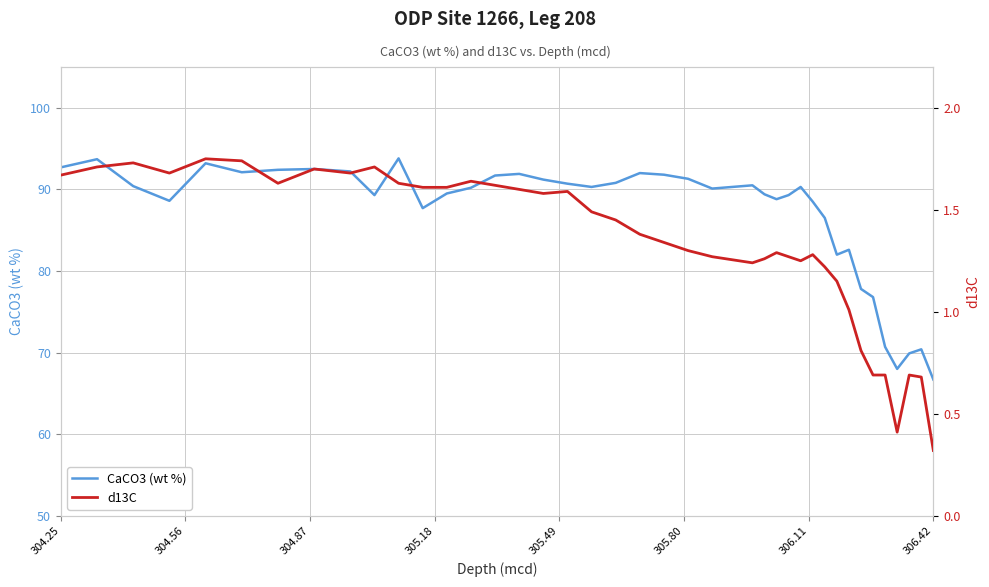

Does the chart display data point markers on the line(s)?

No